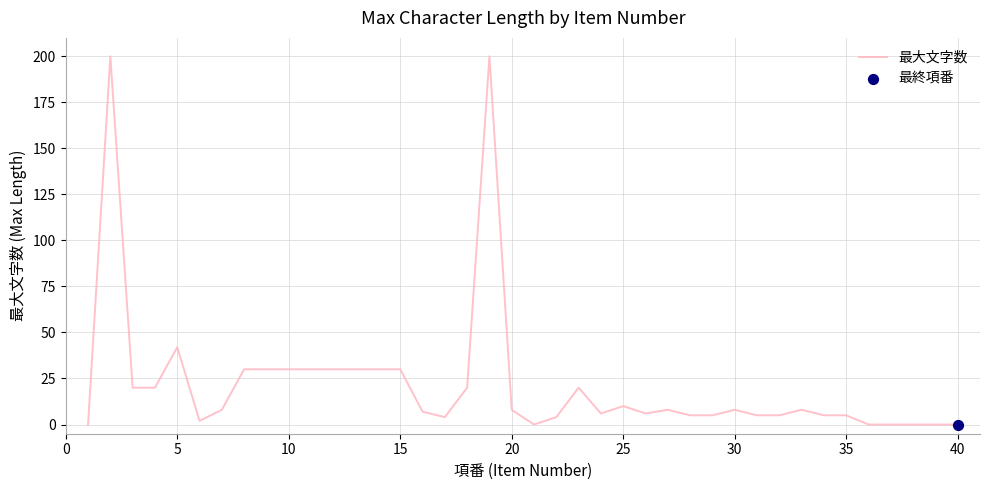

What is the difference between the maximum and minimum values?

200